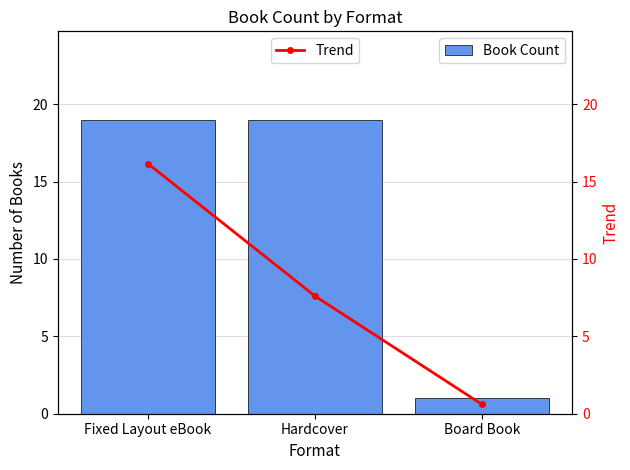

Is it true that Book Count equals 29.1 at Fixed Layout eBook?

False